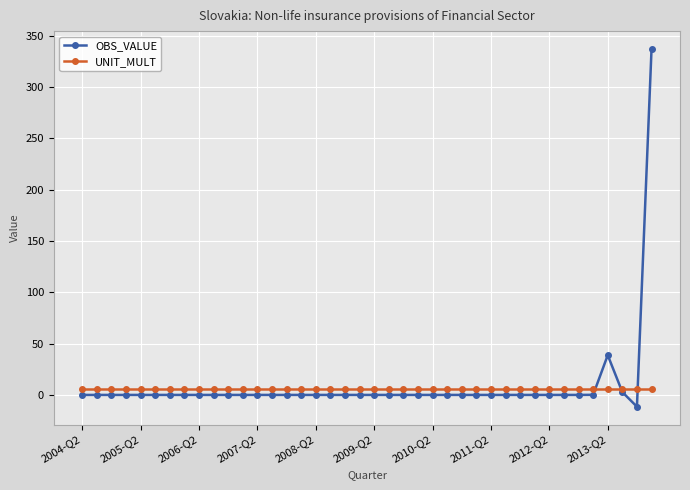

Rank the series by their average value, from lowest to highest.

UNIT_MULT, OBS_VALUE